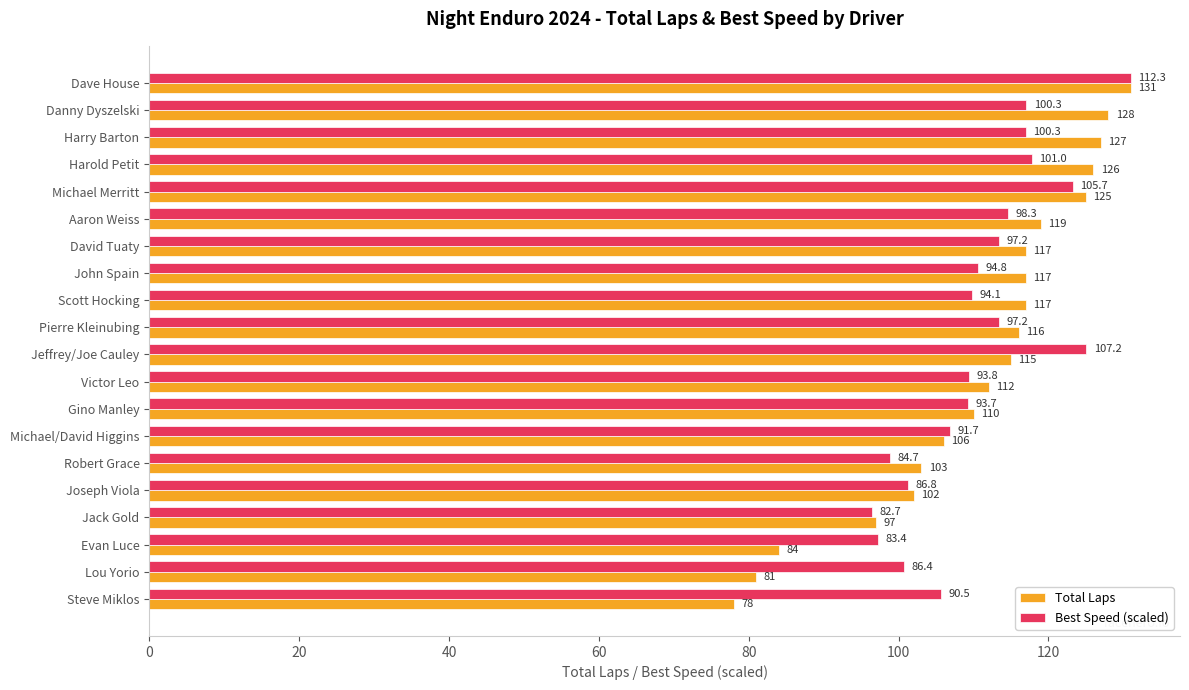

What is the difference between the maximum and minimum values in the Total Laps series?

53.0